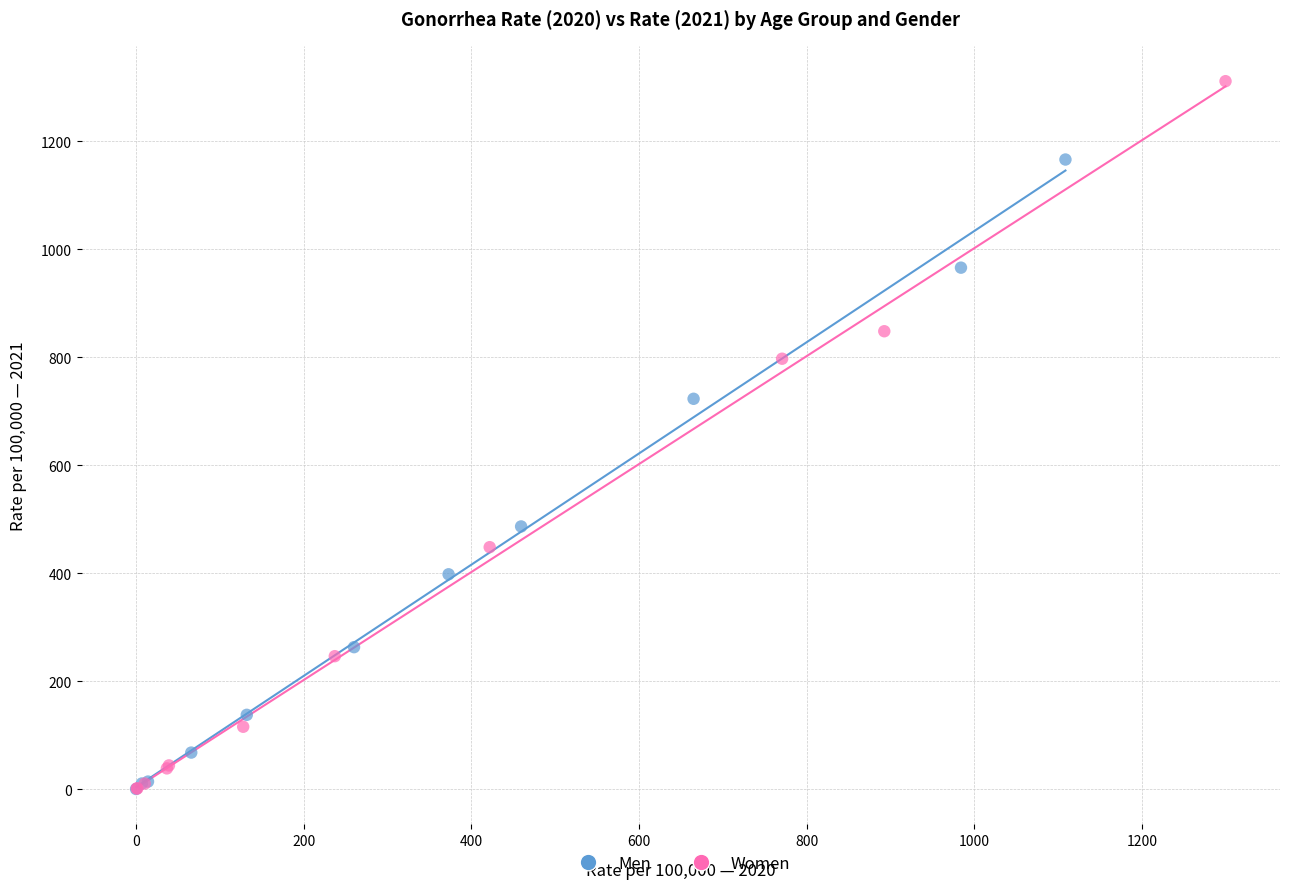

Which series reaches the maximum Y coordinate?

Women